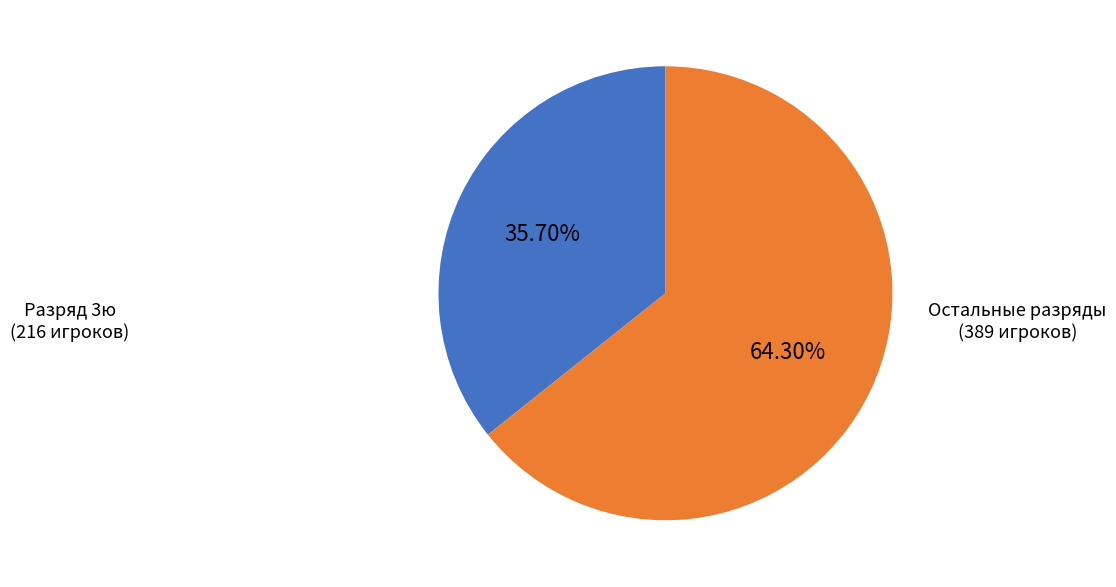

Is there a majority slice in this chart?

Yes